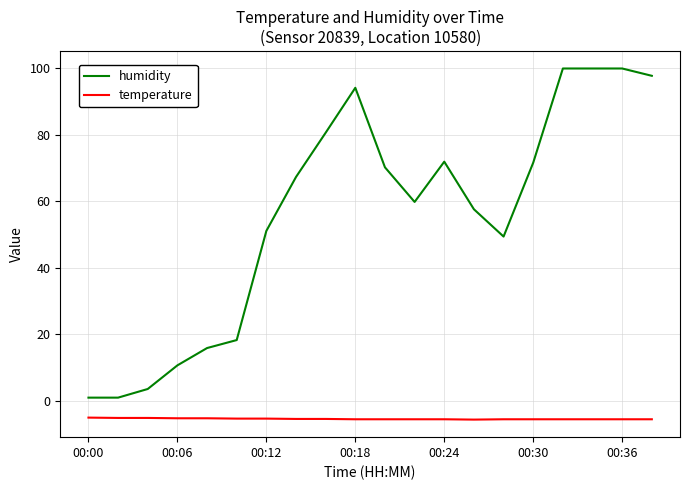

What is the maximum value shown in the chart?

99.9